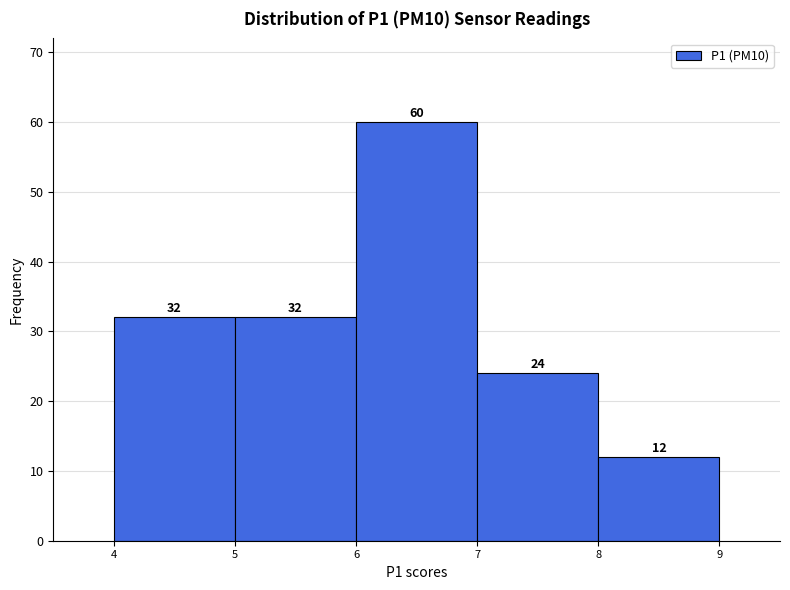

Over which range of the x-axis is the bar tallest?

6 to 7